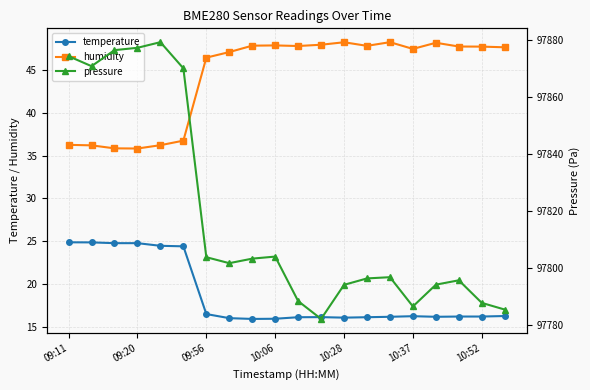

Read the humidity value at 09:11.

36.3